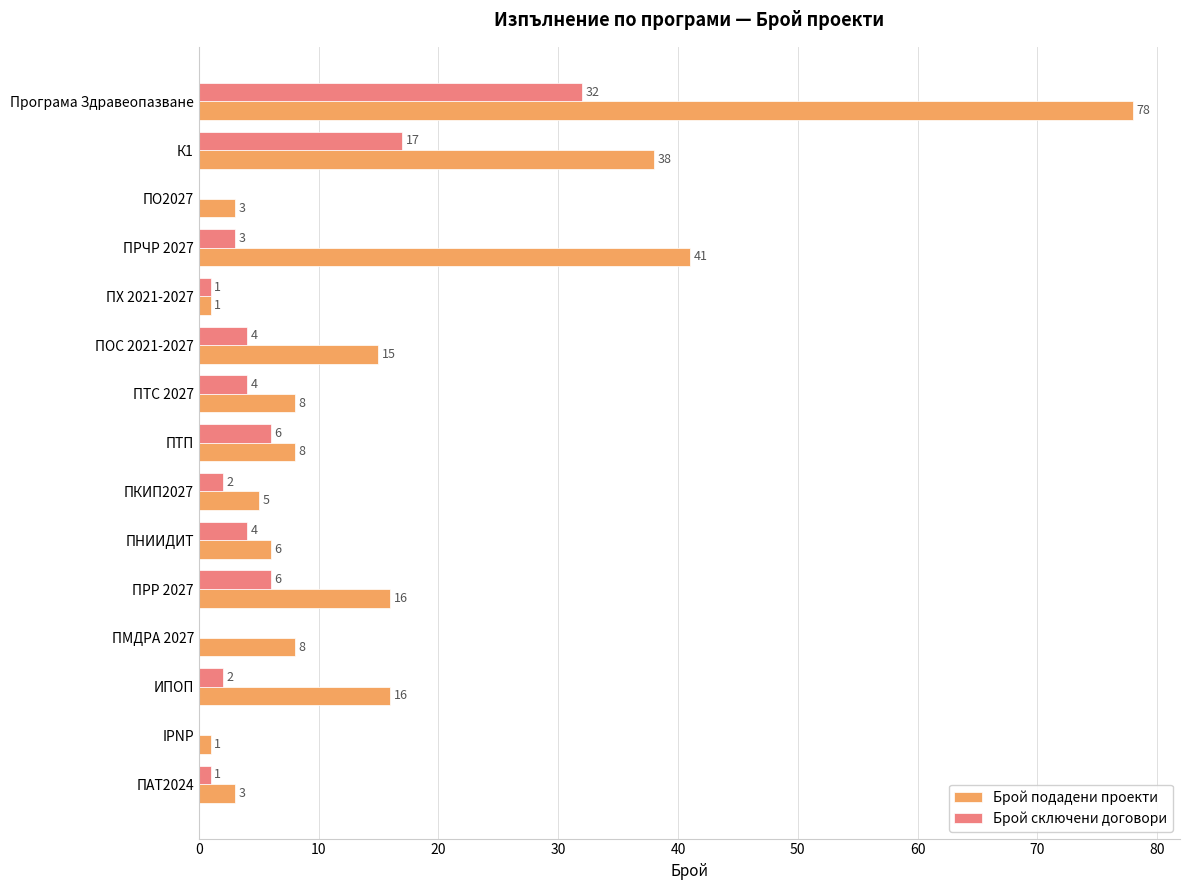

What is the maximum value for Брой сключени договори?

32